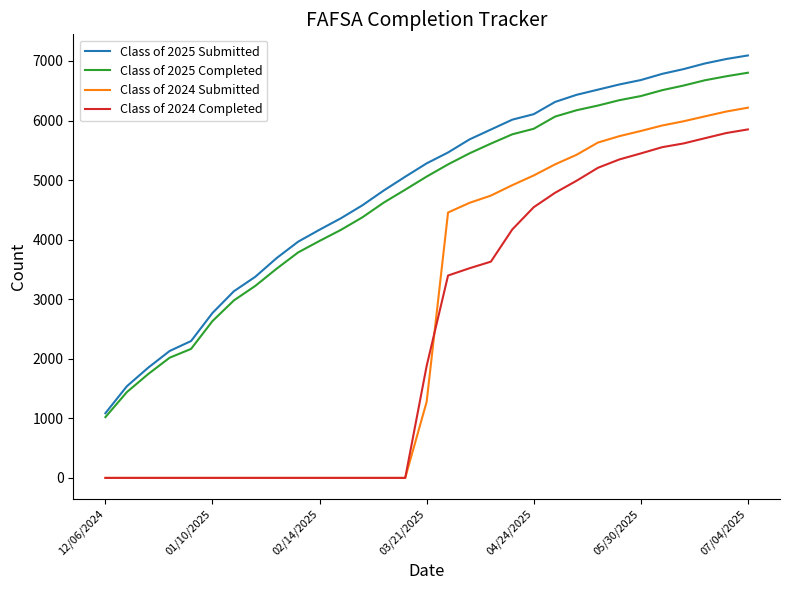

True or false: Class of 2024 Submitted and Class of 2025 Completed intersect in this chart.

False